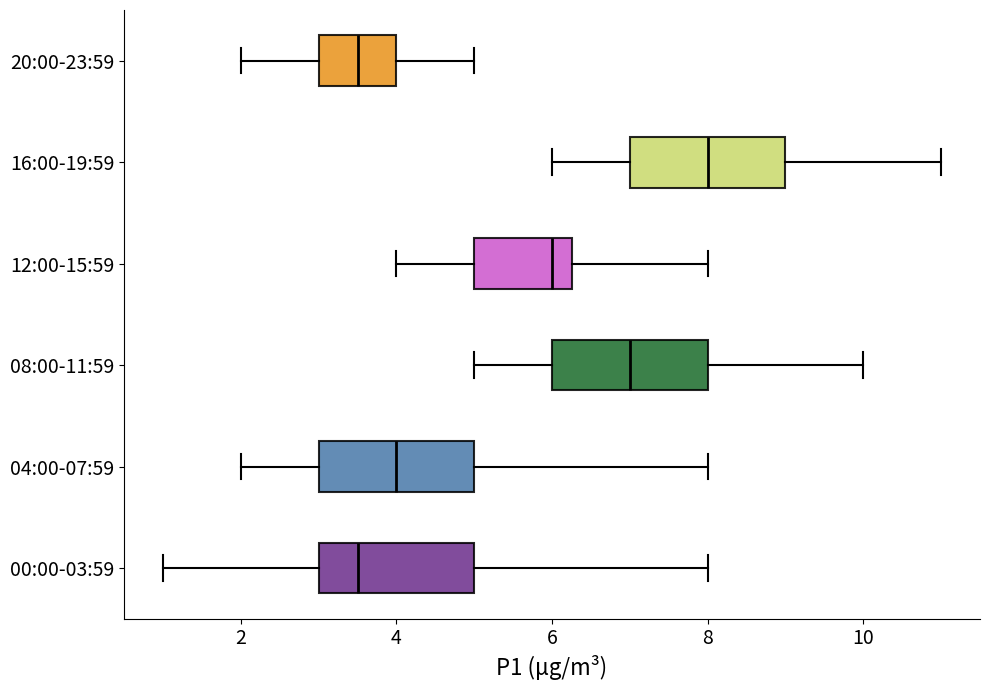

Reading bottom to top, read every box against the x-axis: the position of its median line, the range the box covers, and the ends of its whiskers. The values are not printed on the chart, so give them approximately, as read against the axis.

00:00-03:59: median 3.6, box 3.0 to 5.0, whiskers 1.0 to 8.0
04:00-07:59: median 4.0, box 3.0 to 5.0, whiskers 2.0 to 8.0
08:00-11:59: median 7.0, box 6.0 to 8.0, whiskers 5.0 to 10.0
12:00-15:59: median 6.0, box 5.0 to 6.2, whiskers 4.0 to 8.0
16:00-19:59: median 8.0, box 7.0 to 9.0, whiskers 6.0 to 11.0
20:00-23:59: median 3.6, box 3.0 to 4.0, whiskers 2.0 to 5.0